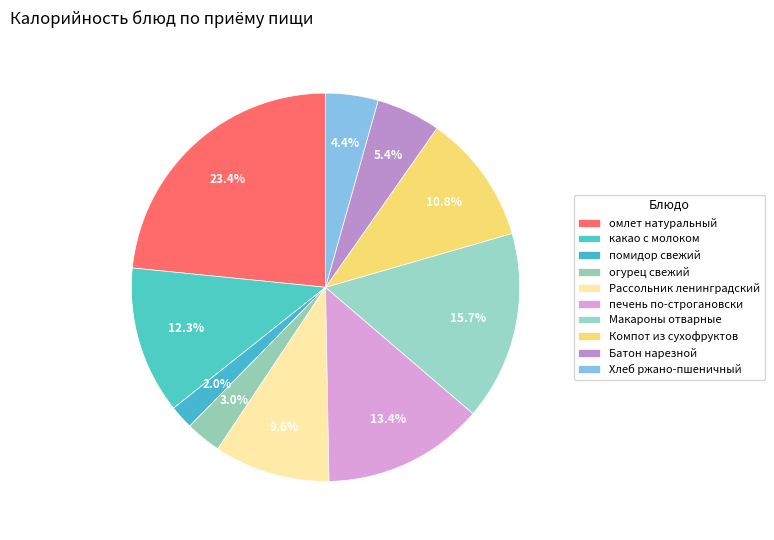

Count the number of slices in the pie.

10